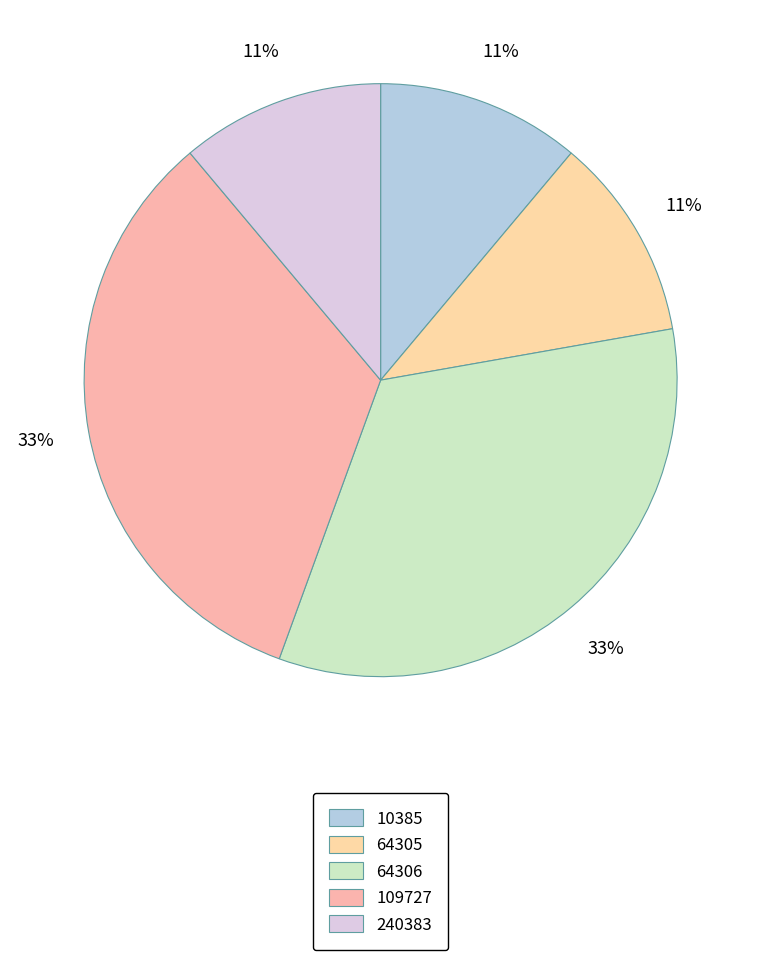

What is the ratio of the value at 240383 to the value at 10385?

1.0